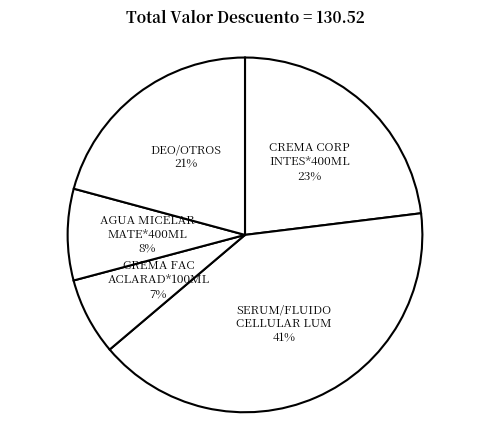

Is it true that CREMA FAC ACLARAD*100ML is 7% of the pie?

True